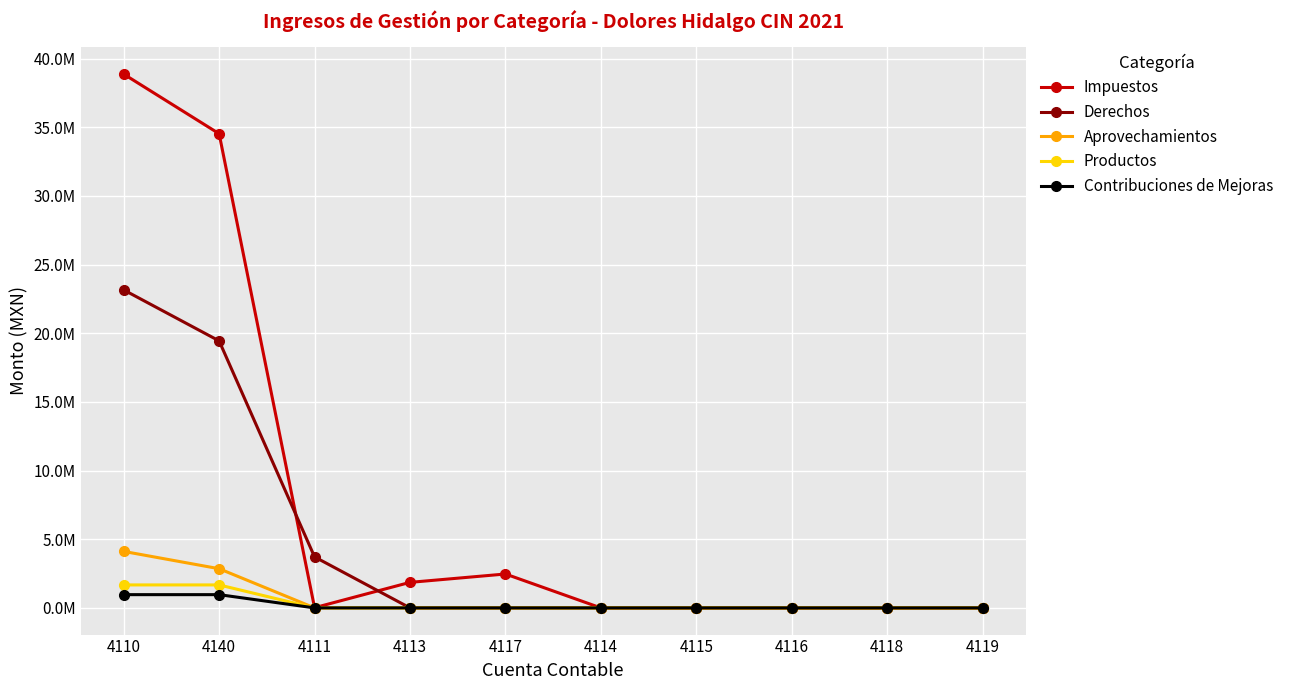

What is the highest value of the Contribuciones de Mejoras series?

964450.0